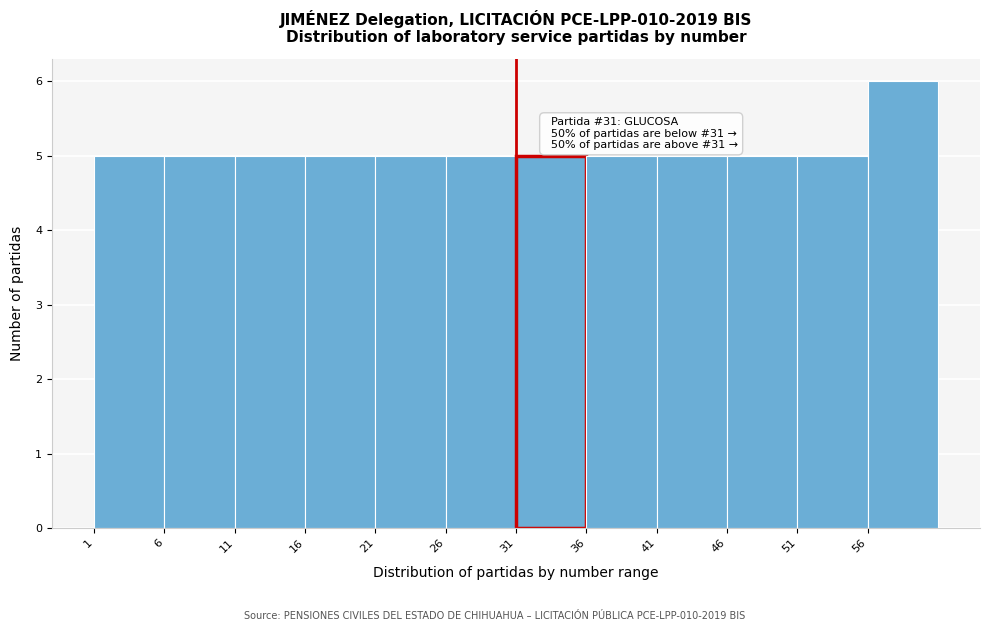

Which range on the x-axis has the tallest bar?

56 to 61